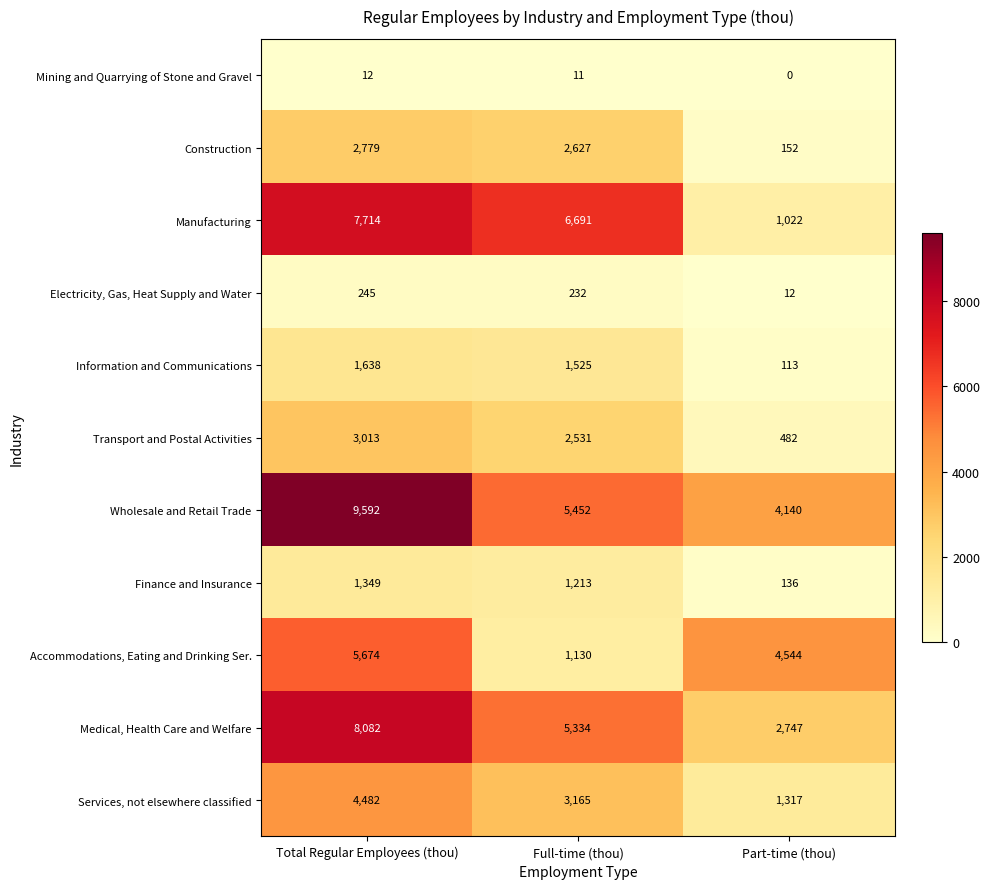

List the labels in order of Mining and Quarrying of Stone and Gravel value, smallest first.

Part-time (thou), Full-time (thou), Total Regular Employees (thou)